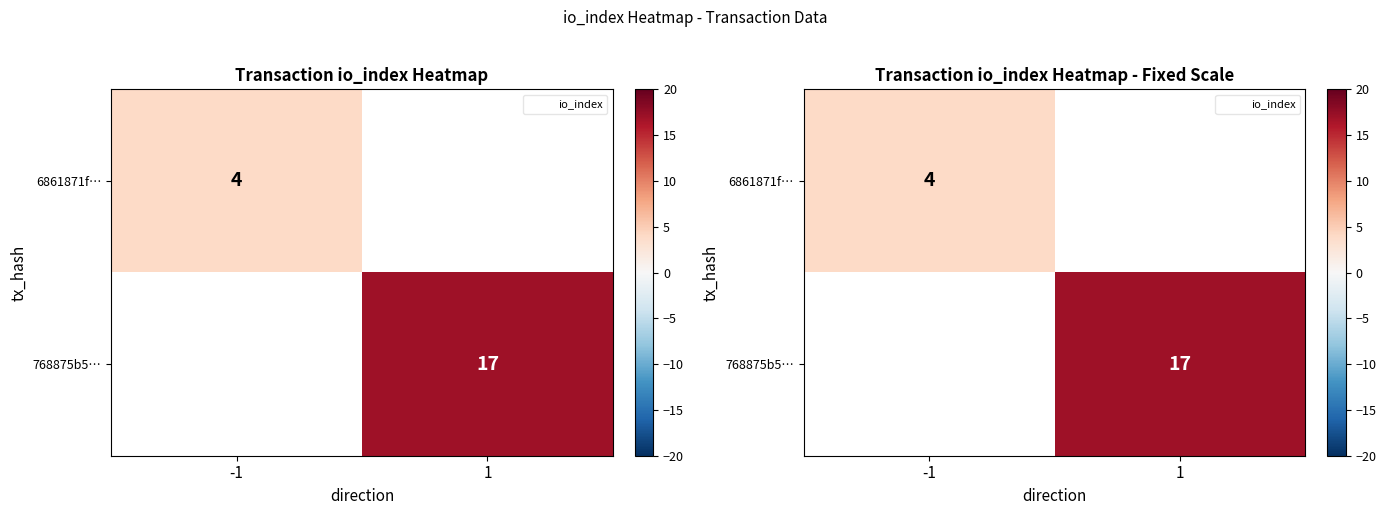

How many positive values does the 6861871f… series have?

1